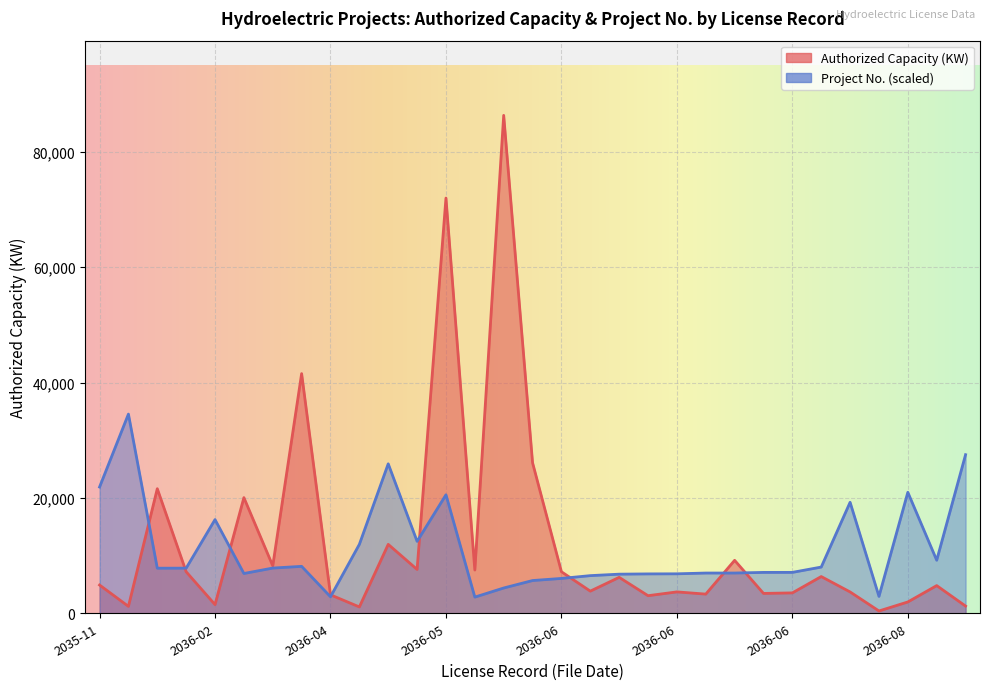

The Project No. series shows 6241.9 at 10. True or false?

False